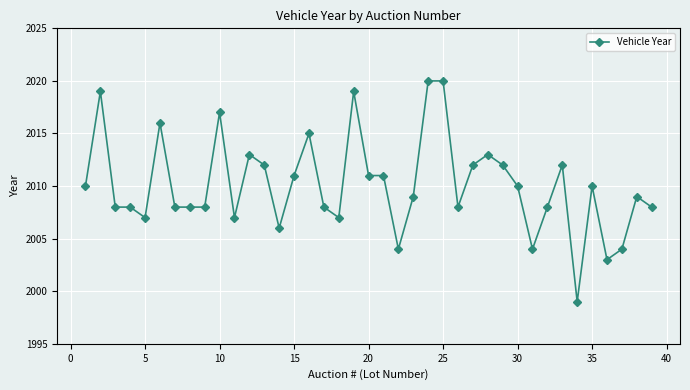

What is the sum of all values?

78394